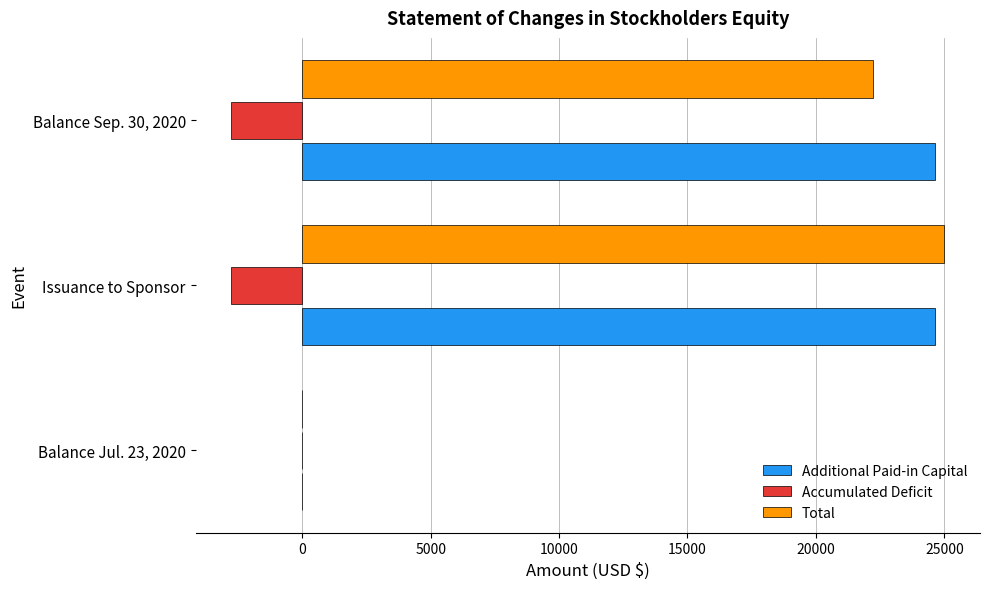

What is the total value across all series at Issuance to Sponsor?

46875